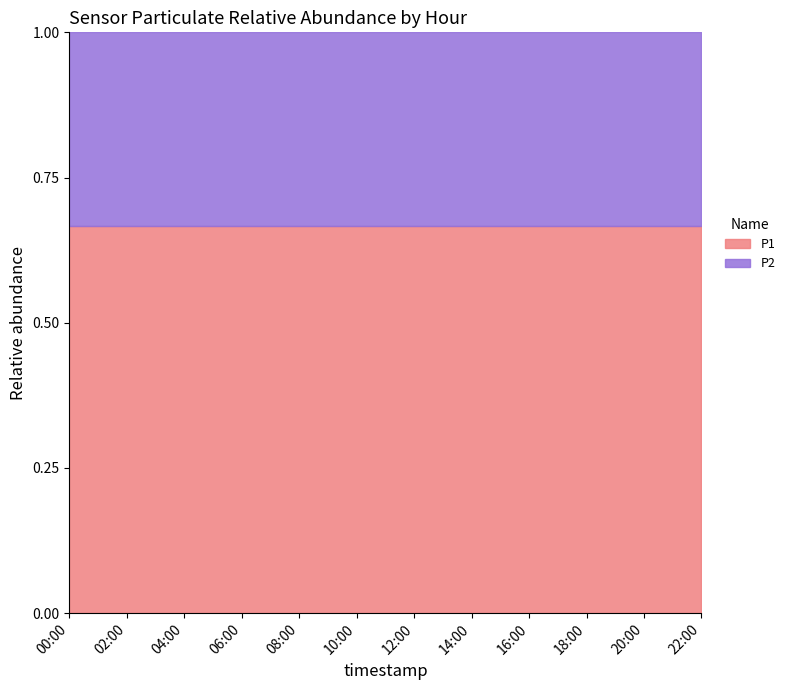

What is the total value across all series at 06:00?

1.0